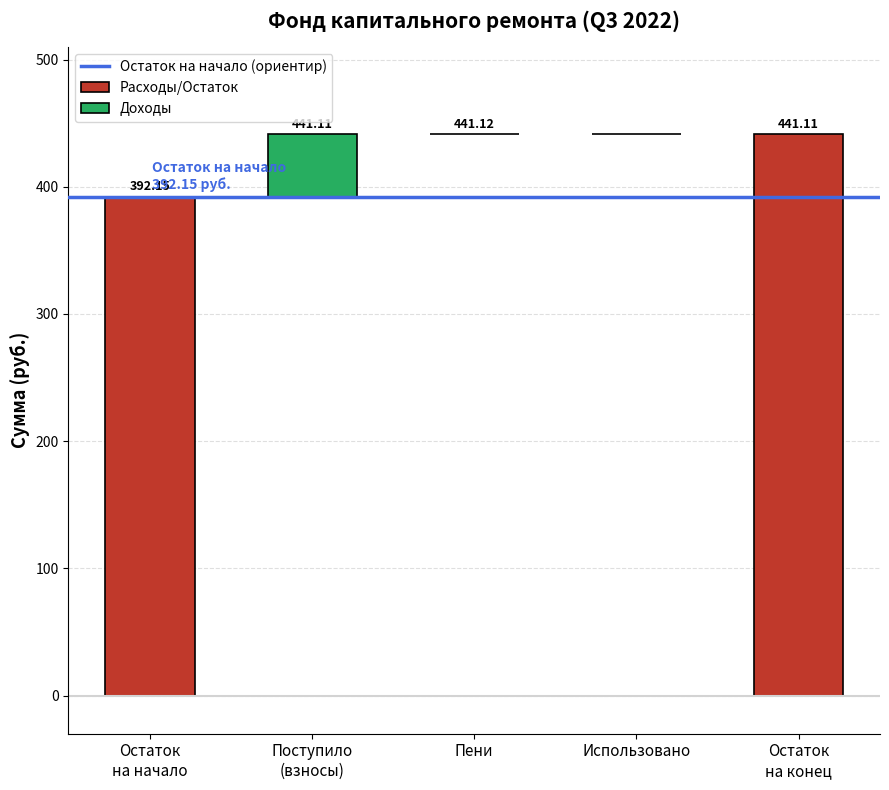

What is the label of the 2nd bar from the right?

Использовано